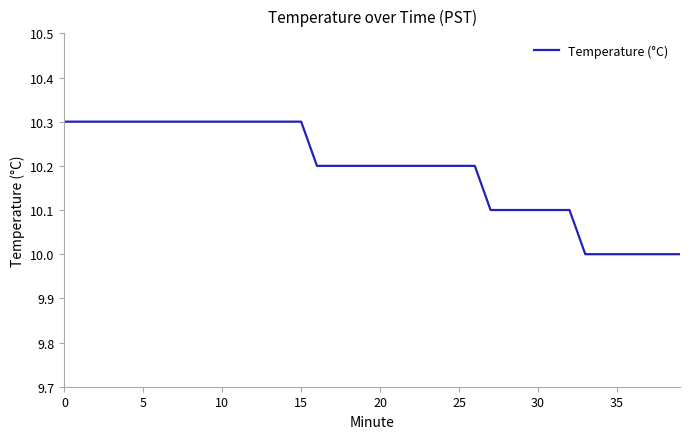

What is the difference between the maximum and minimum values?

0.3